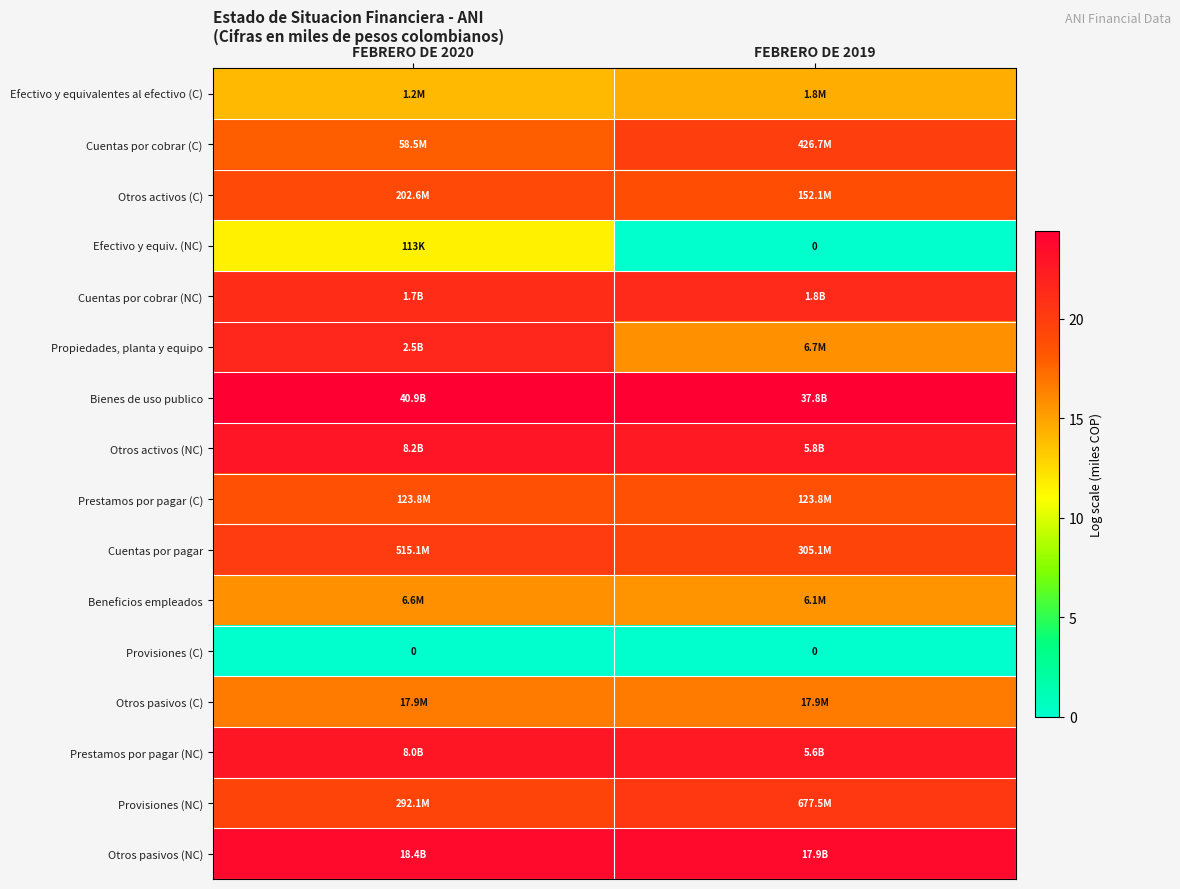

What is the difference between the highest and lowest values at FEBRERO DE 2019?

24.4